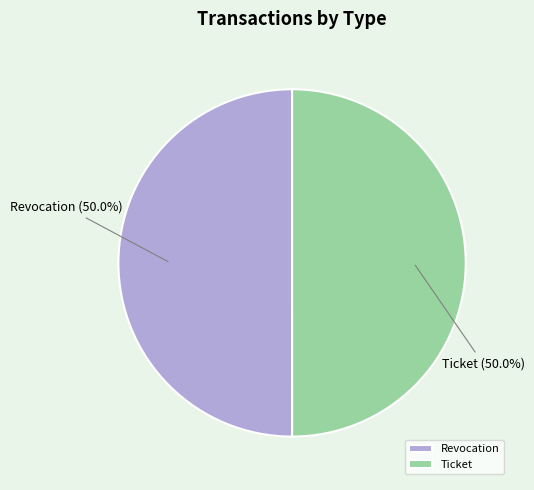

Is the sum of Ticket and Revocation greater than half?

Yes